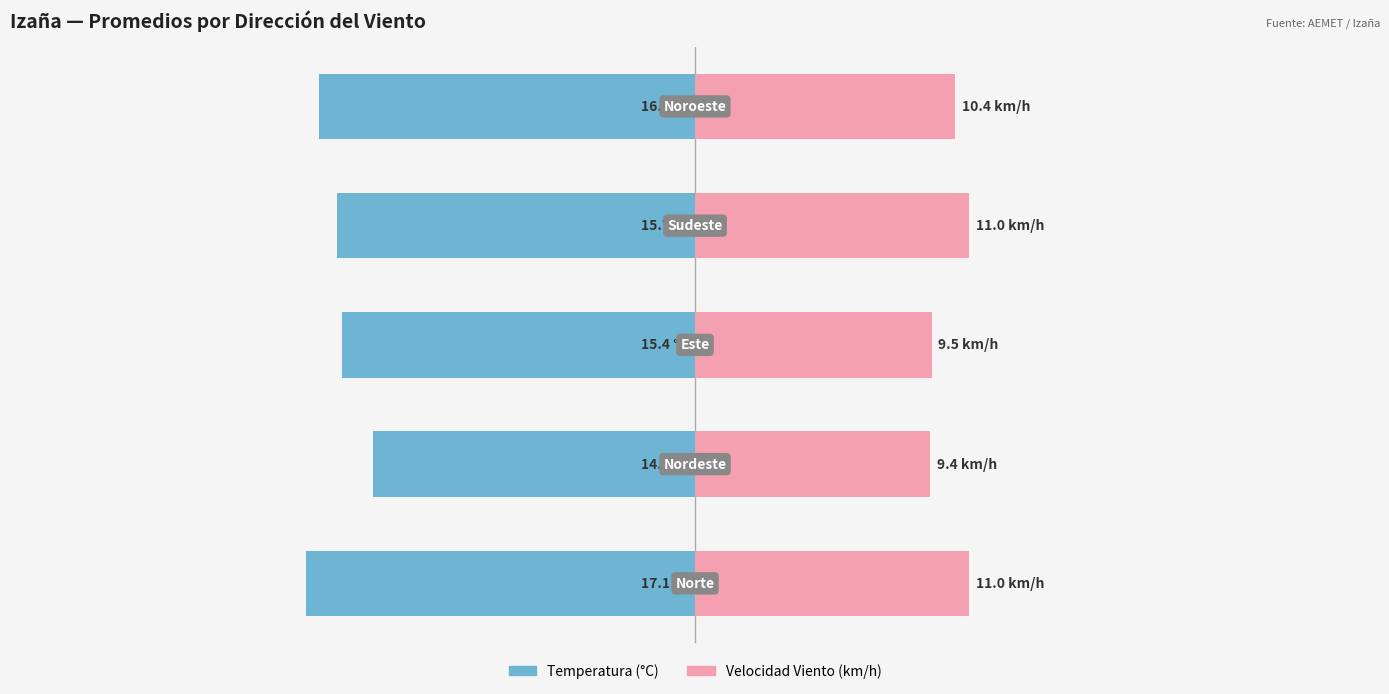

Which series has the widest spread of values?

Temperatura (°C)